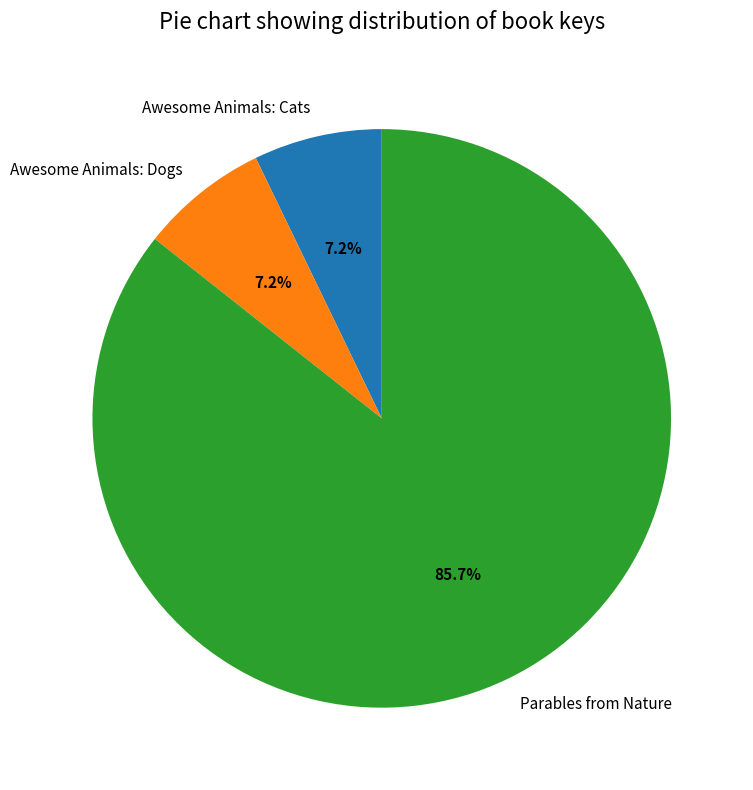

How many slices are in this pie chart?

3